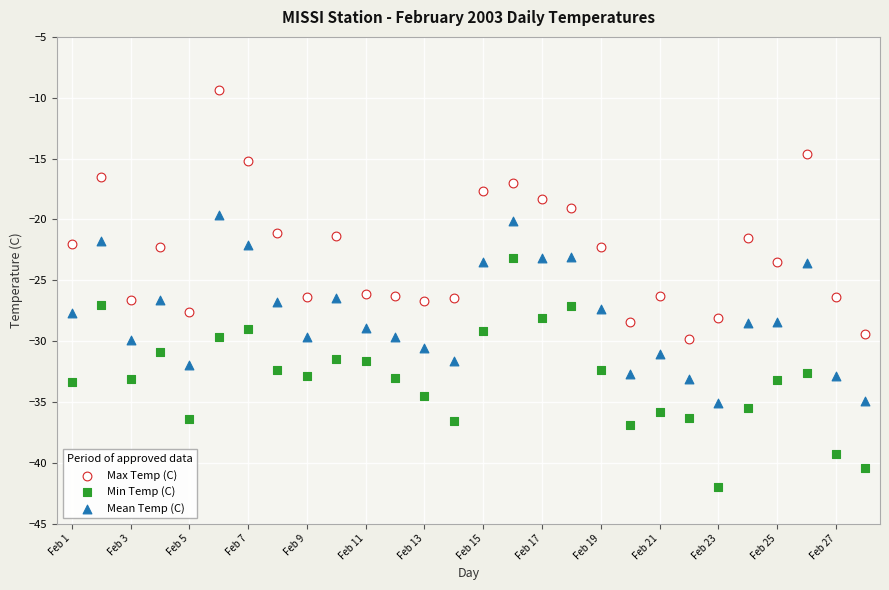

Across all data points, what is the range of X values (max minus min)?

27.0